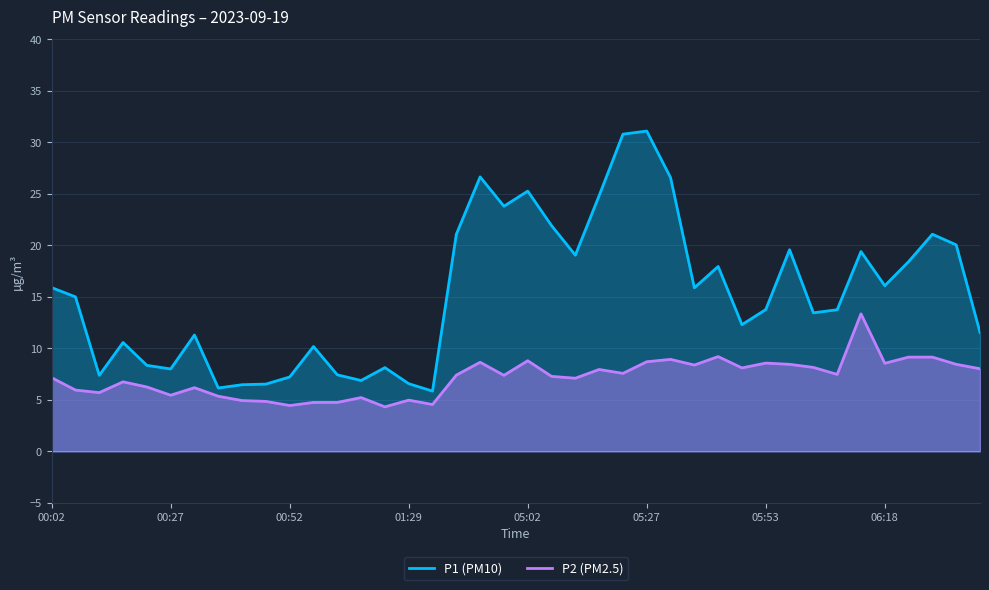

Which series has the widest spread of values?

P1 (PM10)